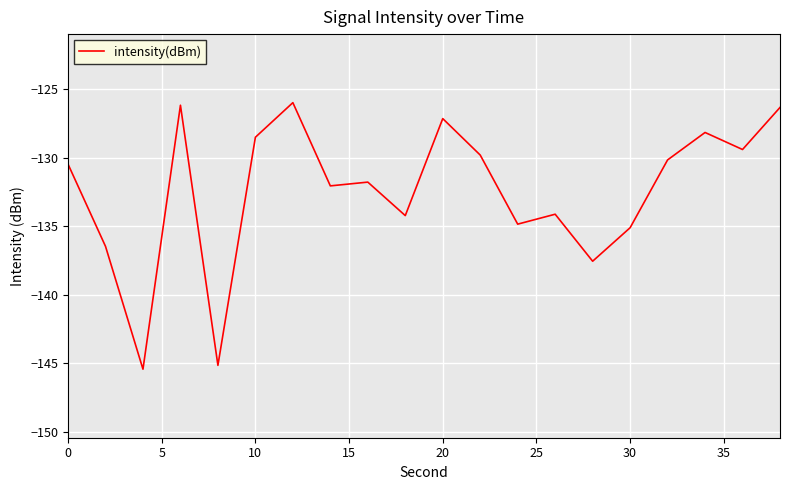

What is the minimum value shown in the chart?

-145.4